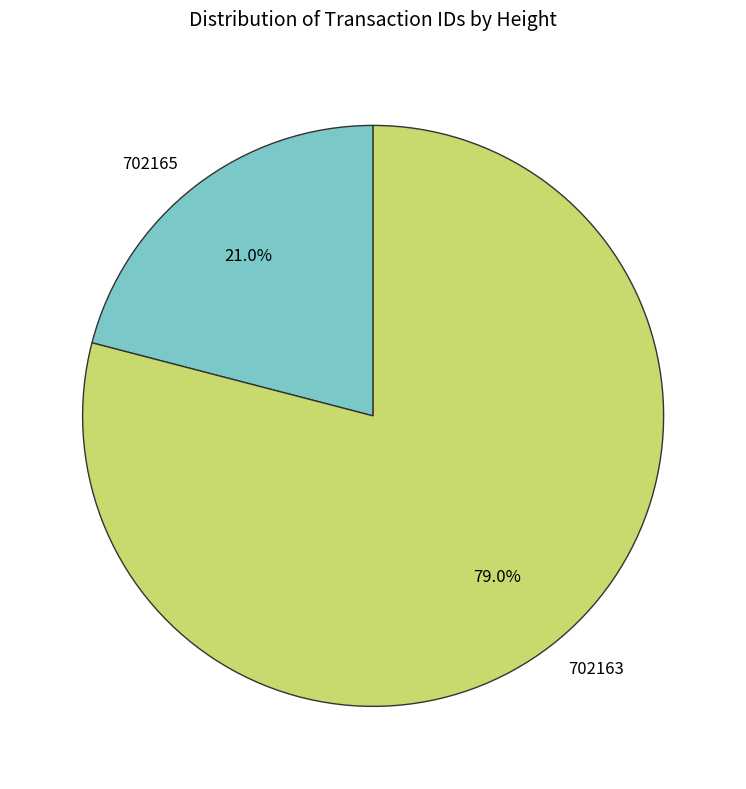

How many slices are in this pie chart?

2